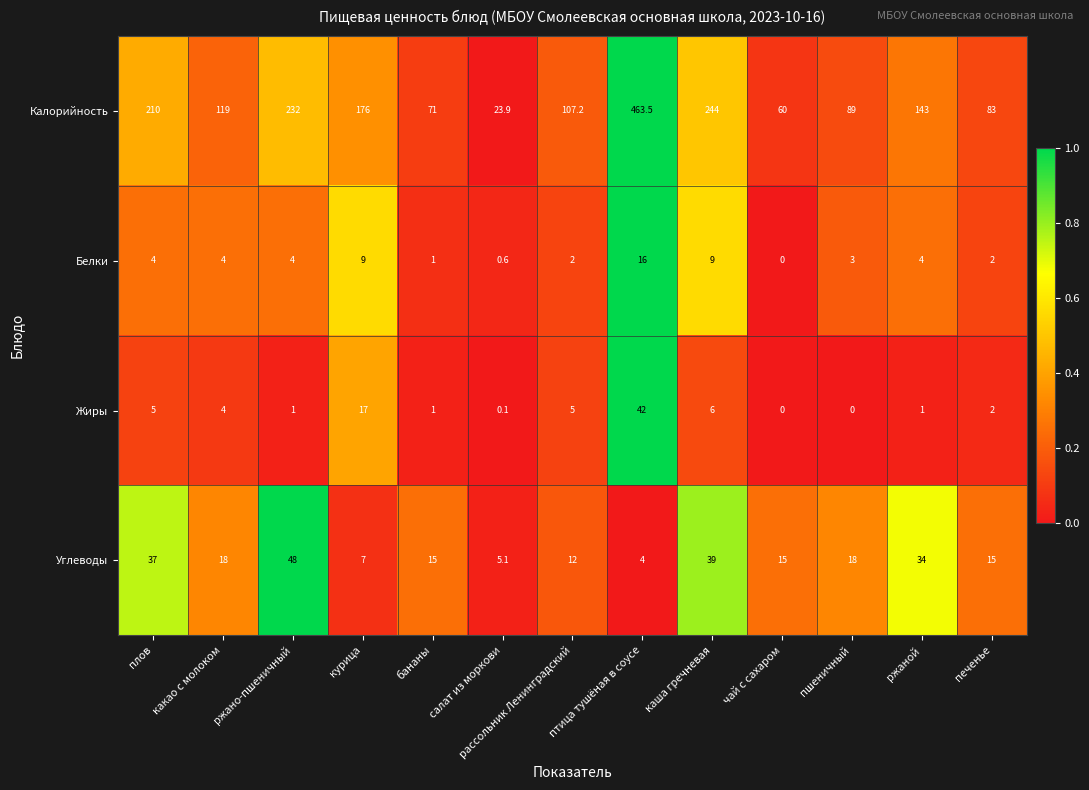

Which category has the highest value in the Белки series?

птица тушёная в соусе